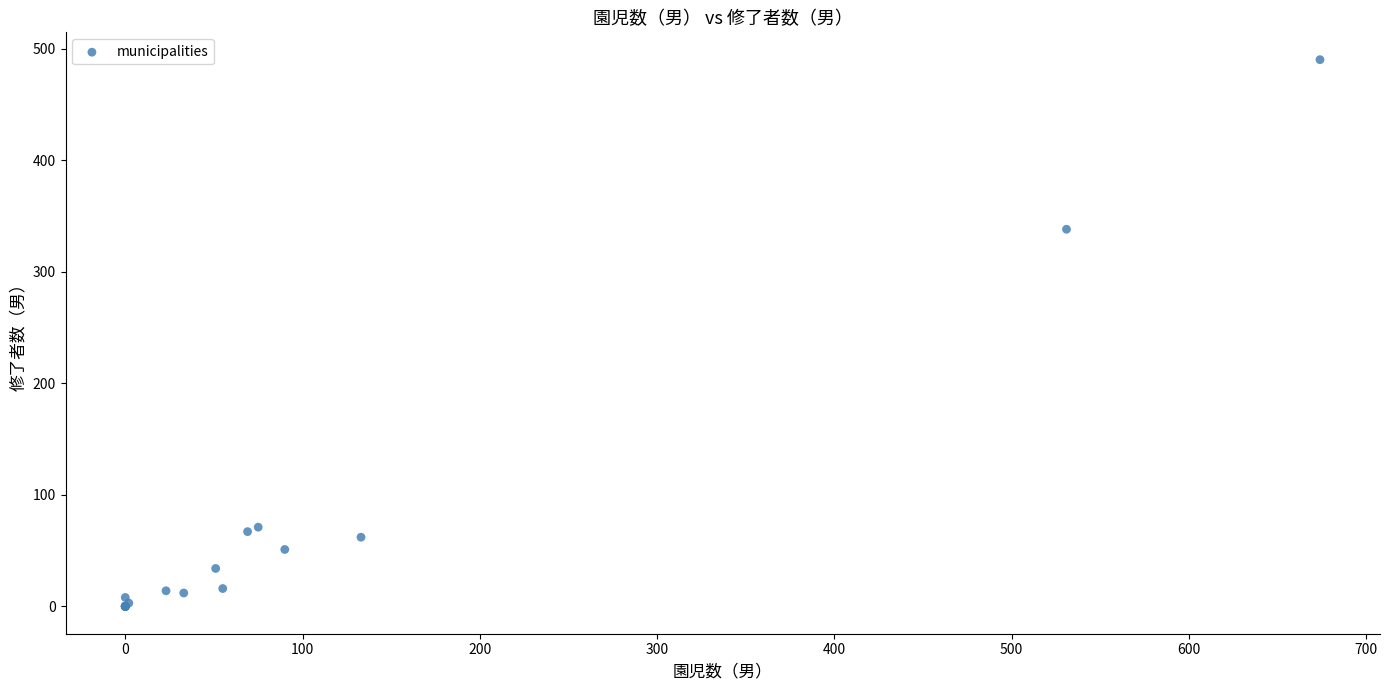

What Y value in the scatter plot is closest to 245?

338